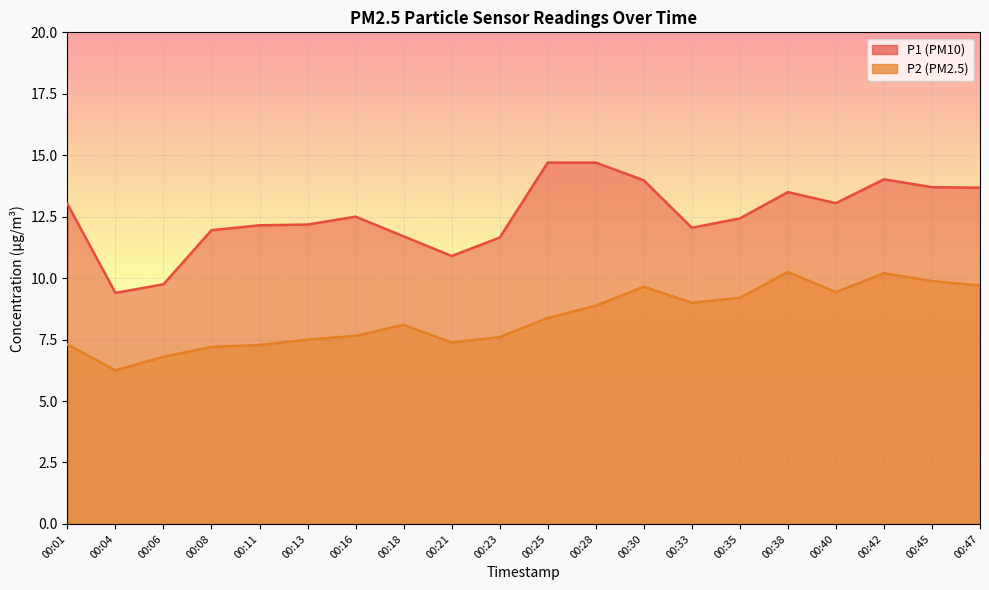

True or false: P1 and P2 cross at least once.

False